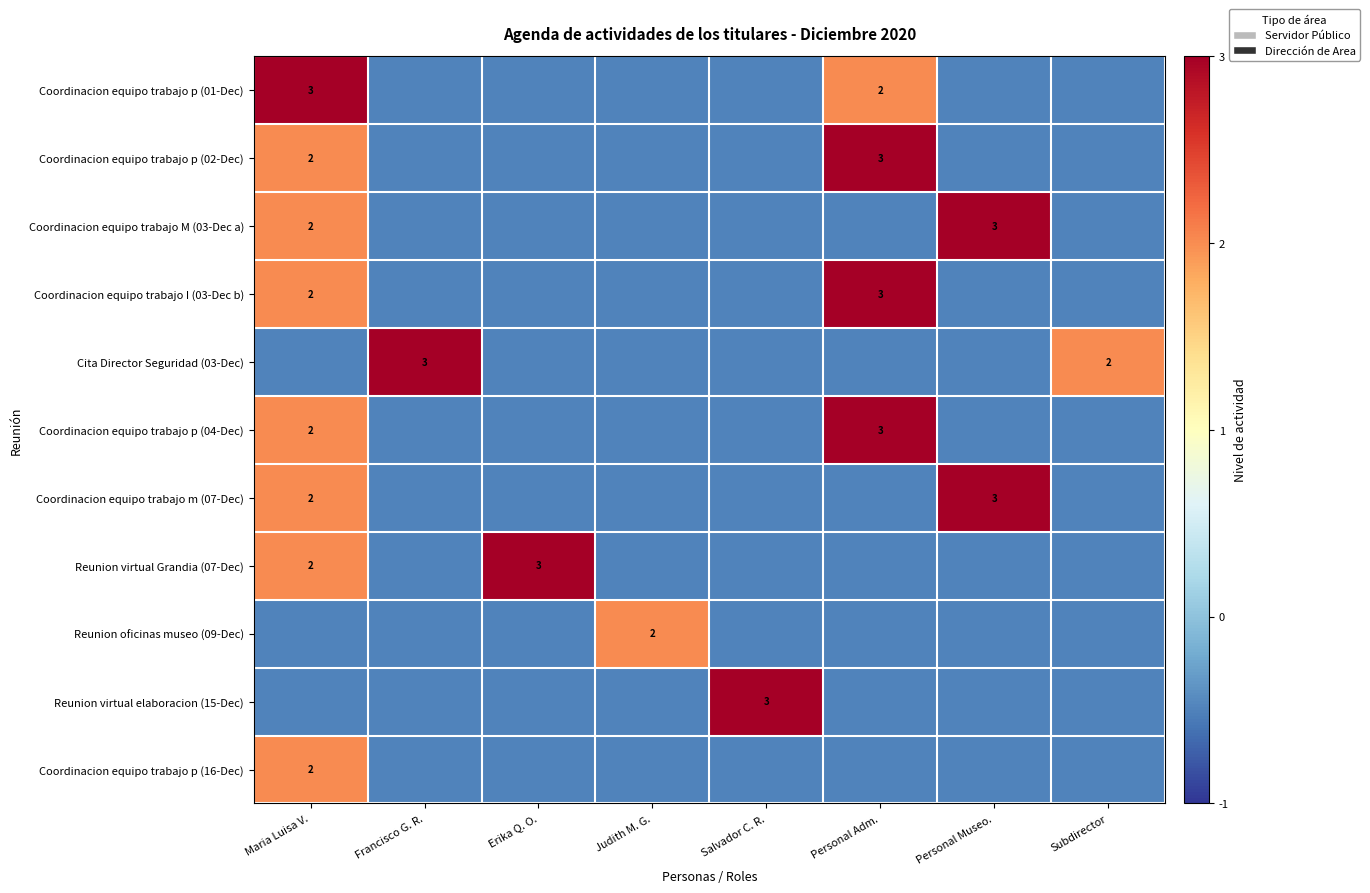

True or false: Reunion virtual elaboracion (15-Dec) has a value of -0.7 at Maria Luisa V..

False